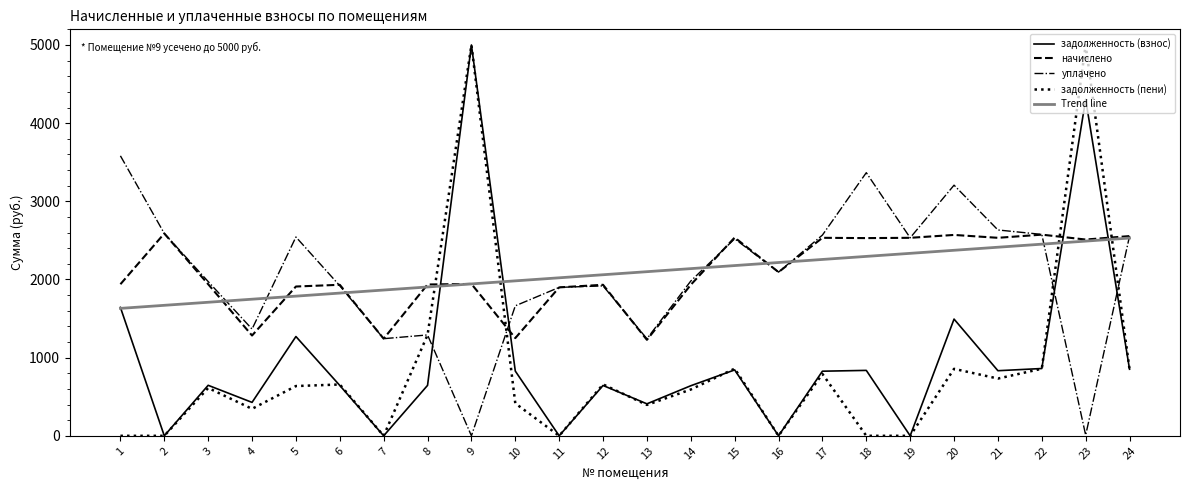

True or false: начислено and задолженность (взнос) cross at least once.

True